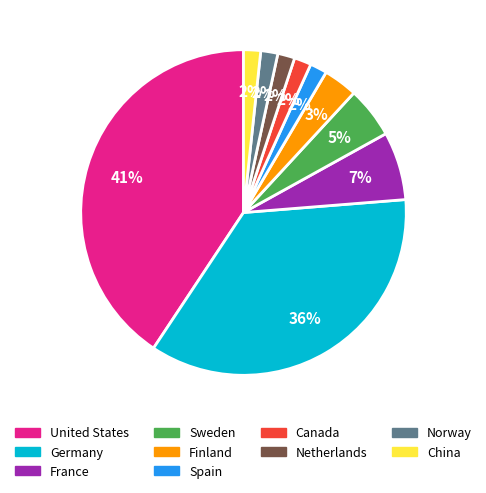

How many segments does this pie chart have?

10